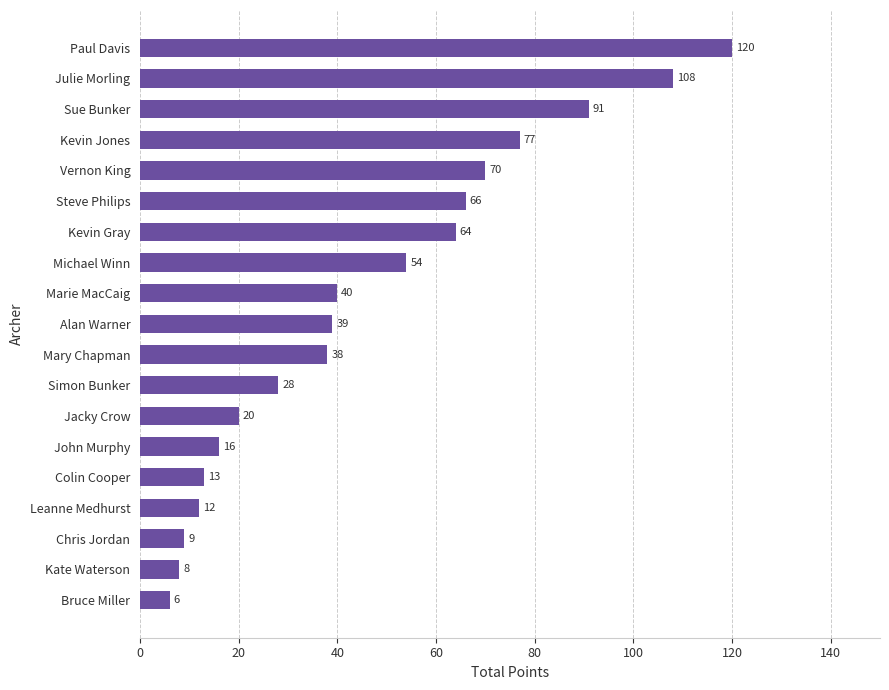

List the labels in order of value, smallest first.

Bruce Miller, Kate Waterson, Chris Jordan, Leanne Medhurst, Colin Cooper, John Murphy, Jacky Crow, Simon Bunker, Mary Chapman, Alan Warner, Marie MacCaig, Michael Winn, Kevin Gray, Steve Philips, Vernon King, Kevin Jones, Sue Bunker, Julie Morling, Paul Davis